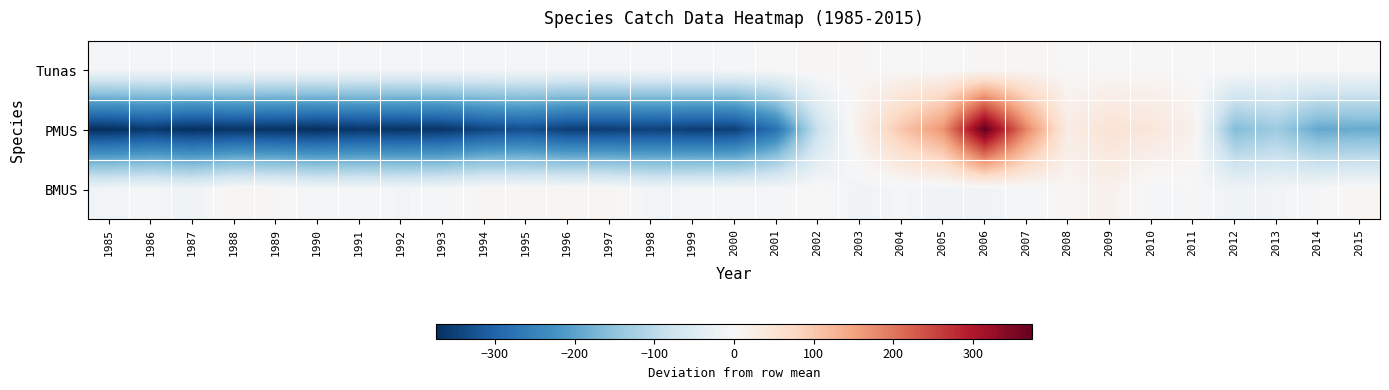

Reading left to right, list all the values displayed in this chart.

Tunas: 1985=-7.4	1986=-7.1	1987=-7.3	1988=-7.3	1989=-7.3	1990=-7.4	1991=-7.4	1992=-7.4	1993=-7.4	1994=-7.3	1995=-7.0	1996=-7.4	1997=-7.4	1998=-6.6	1999=-6.6	2000=-6.1	2001=0.7	2002=7.4	2003=3.3	2004=1.1	2005=0.8	2006=3.8	2007=6.3	2008=1.8	2009=2.7	2010=2.9	2011=-0.4	2012=1.5	2013=-1.6	2014=-2.9	2015=-2.5
PMUS: 1985=-373.6	1986=-359.9	1987=-373.5	1988=-365.6	1989=-368.8	1990=-374.2	1991=-363.6	1992=-367.4	1993=-365.0	1994=-343.4	1995=-329.6	1996=-352.9	1997=-353.2	1998=-348.0	1999=-353.0	2000=-351.4	2001=-276.9	2002=-82.4	2003=22.8	2004=102.2	2005=166.5	2006=374.2	2007=183.2	2008=27.8	2009=52.9	2010=43.8	2011=16.1	2012=-162.9	2013=-135.5	2014=-191.9	2015=-187.8
BMUS: 1985=-11.2	1986=-6.0	1987=-16.7	1988=8.2	1989=4.8	1990=-8.8	1991=-6.3	1992=-9.1	1993=-7.4	1994=7.1	1995=4.2	1996=6.2	1997=6.4	1998=-11.4	1999=-7.4	2000=-6.5	2001=-4.8	2002=1.5	2003=-13.3	2004=-7.7	2005=-13.3	2006=-12.8	2007=-5.4	2008=5.4	2009=16.7	2010=-8.7	2011=-1.9	2012=-15.0	2013=-10.5	2014=-3.1	2015=6.1